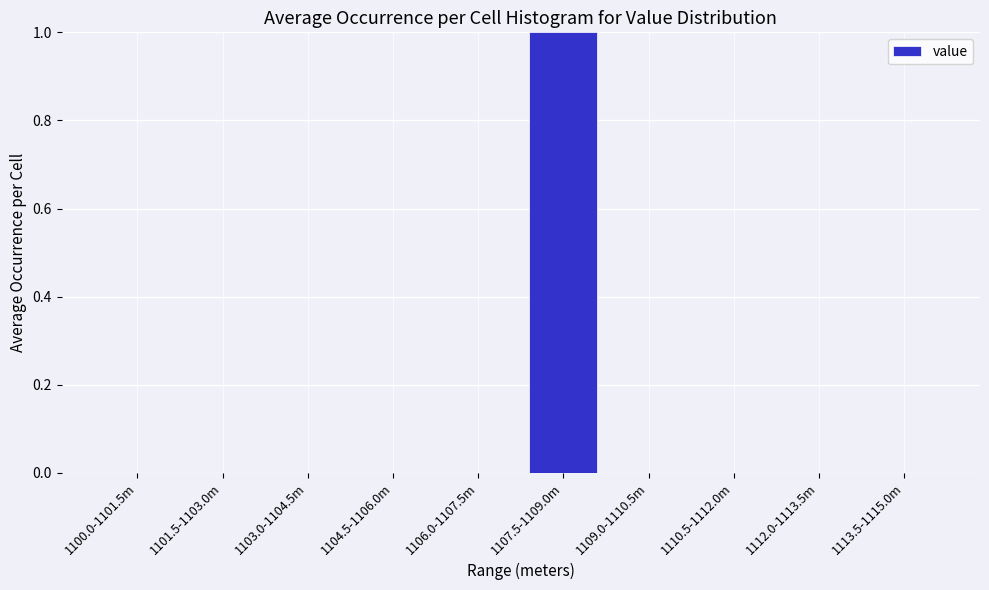

Reading left to right, extract all data points from this chart.

1100.0-1101.5m=0	1101.5-1103.0m=0	1103.0-1104.5m=0	1104.5-1106.0m=0	1106.0-1107.5m=0	1107.5-1109.0m=1	1109.0-1110.5m=0	1110.5-1112.0m=0	1112.0-1113.5m=0	1113.5-1115.0m=0